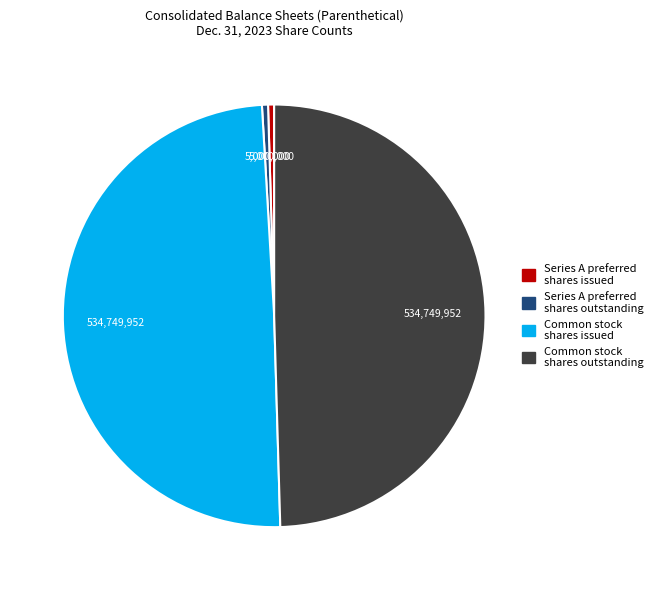

Is there any slice that represents more than half of the pie?

No